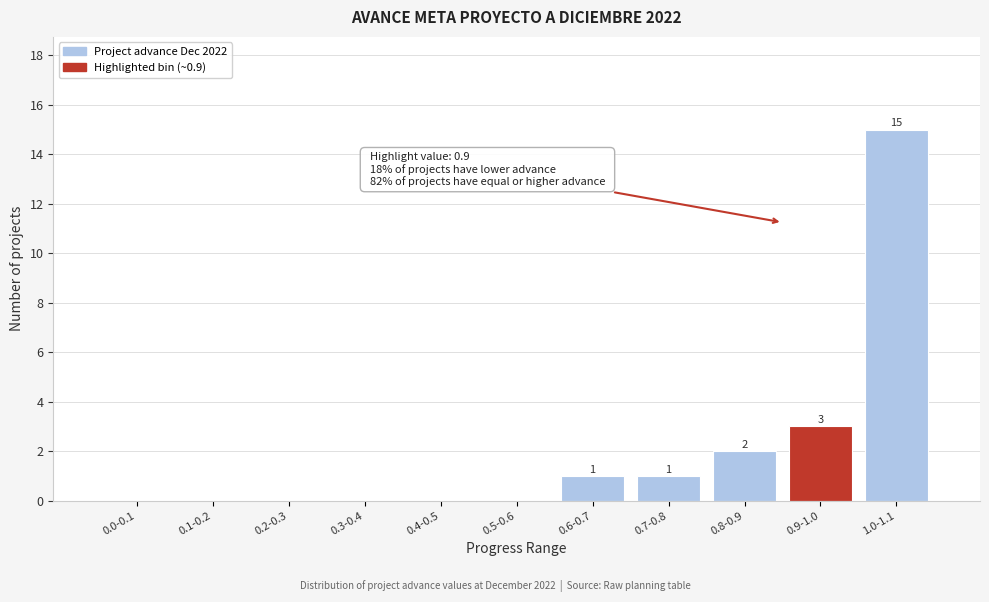

Reading right to left, what are all the values shown in this chart?

1.0-1.1=15	0.9-1.0=3	0.8-0.9=2	0.7-0.8=1	0.6-0.7=1	0.5-0.6=0	0.4-0.5=0	0.3-0.4=0	0.2-0.3=0	0.1-0.2=0	0.0-0.1=0